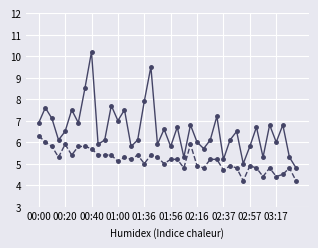

What is the smallest value displayed?

4.2